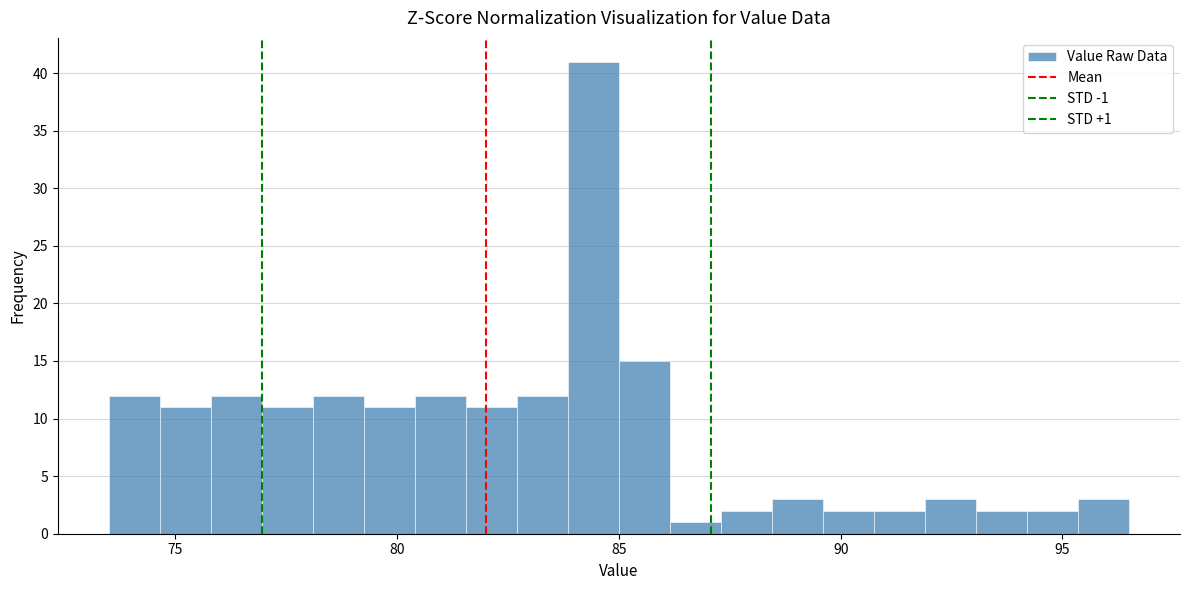

Read against the x-axis, roughly where is the centre of the tallest bar?

84.5